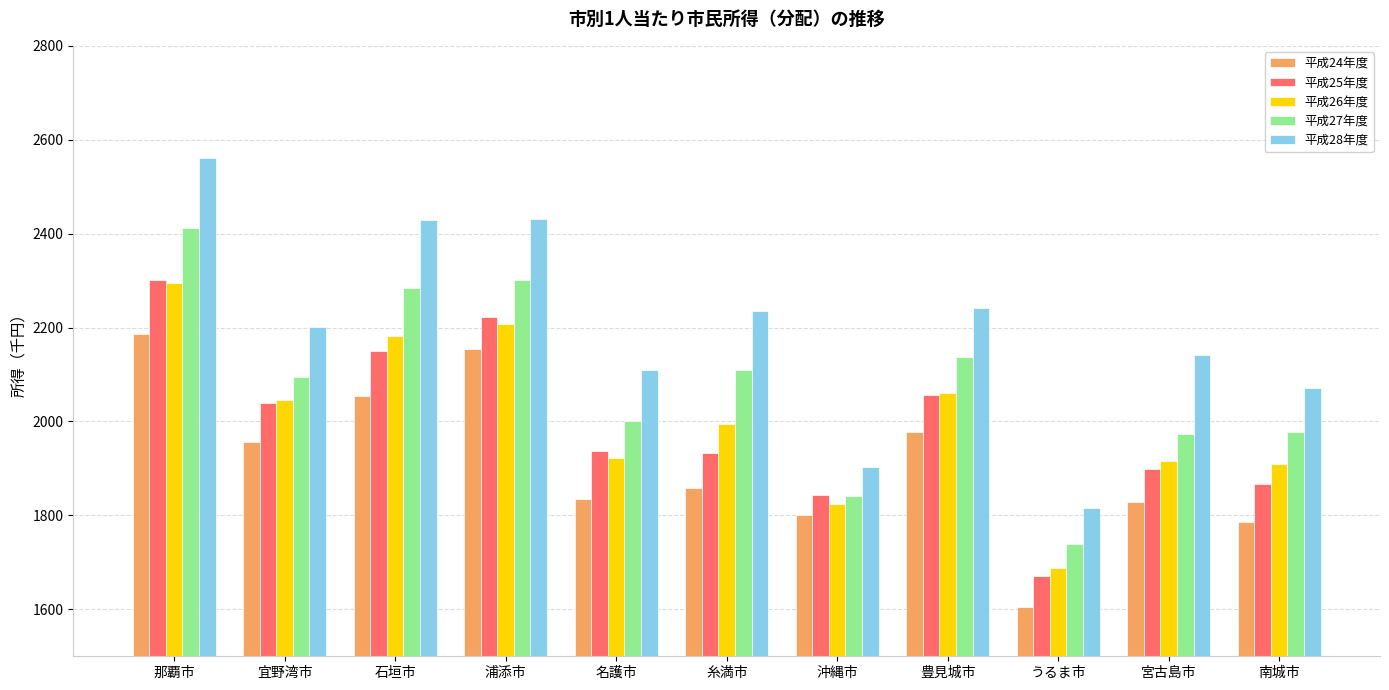

What is the sum of all 平成25年度 values?

21922